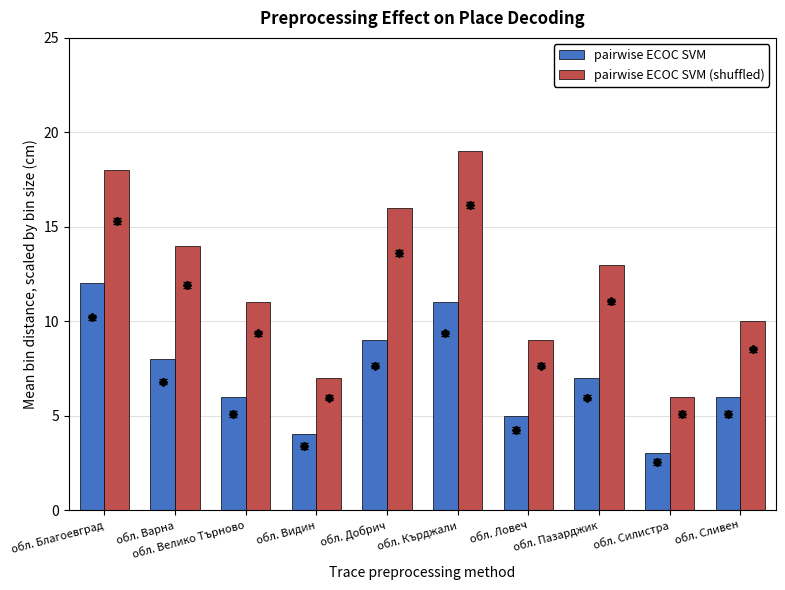

The pairwise ECOC SVM series shows 11 at обл. Кърджали. True or false?

True